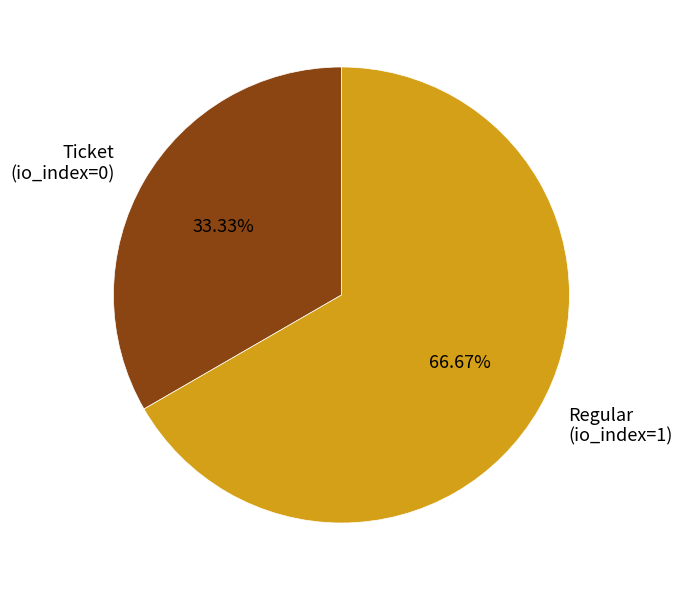

How many segments does this pie chart have?

2